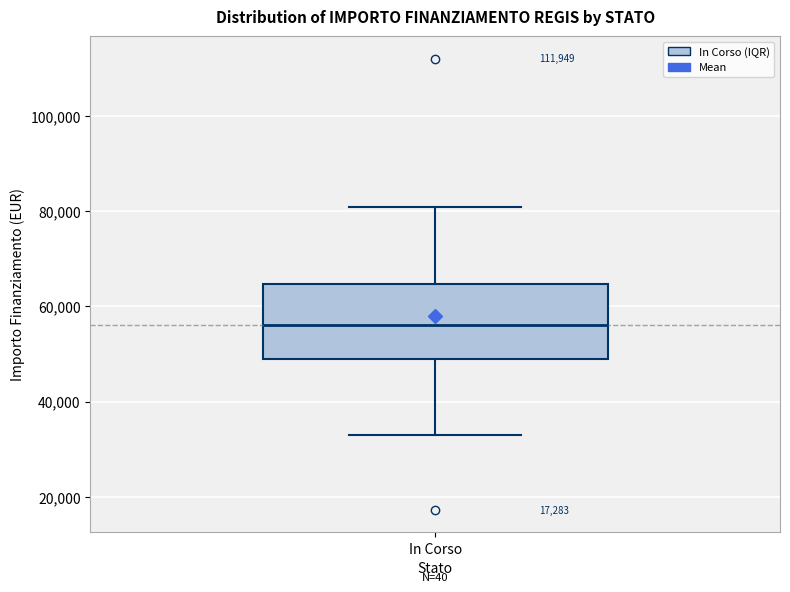

Read this box plot against the y-axis: the position of the median line, the range covered by the box, and the ends of both whiskers. The values are not printed on the chart, so give them approximately, as read against the axis.

median 56000, box 50000 to 64000, whiskers 32000 to 80000